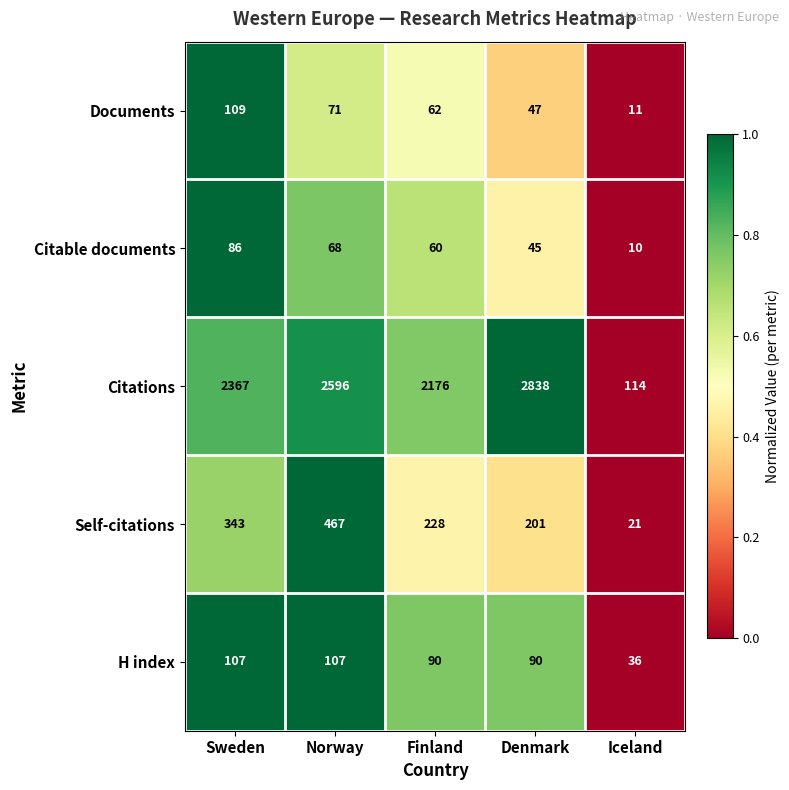

At which label does Self-citations first exceed 228?

Sweden